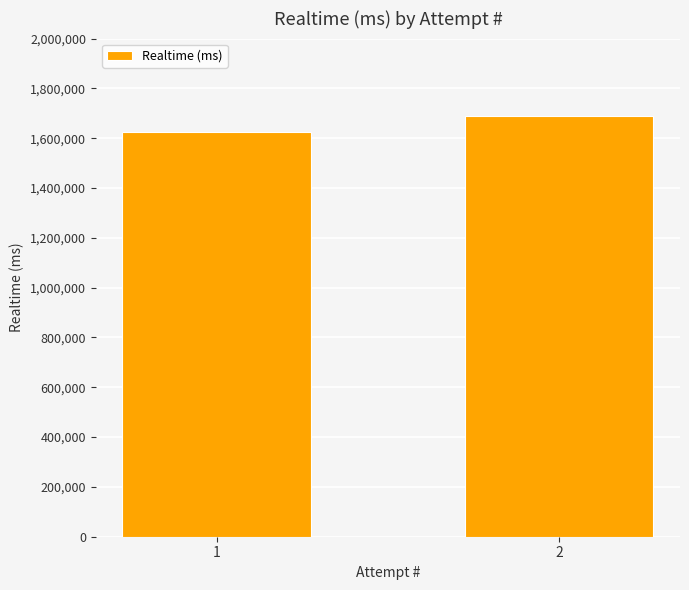

What is the sum of all values?

3316756